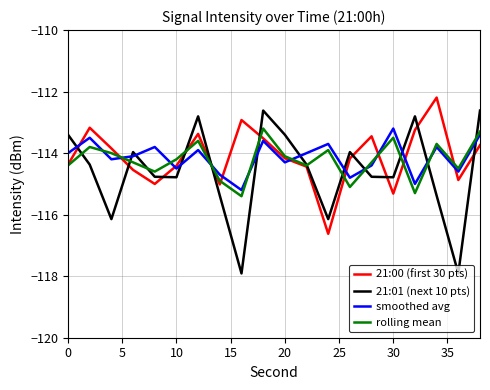

At how many categories does at least one series exceed -117?

20